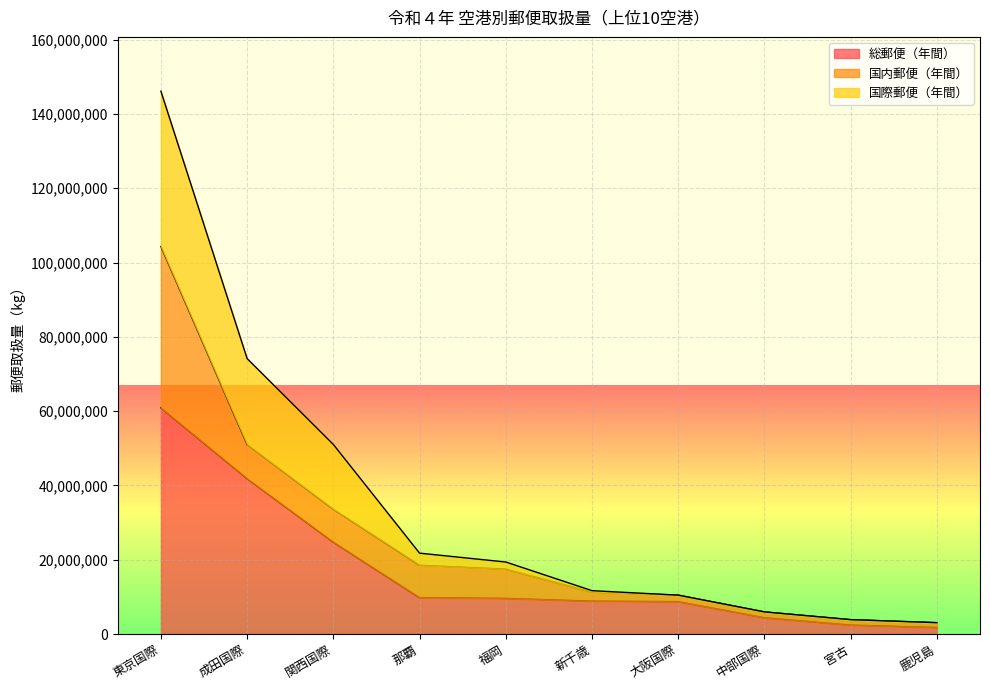

True or false: 総郵便（年間） has a value of 12737340 at 大阪国際.

False